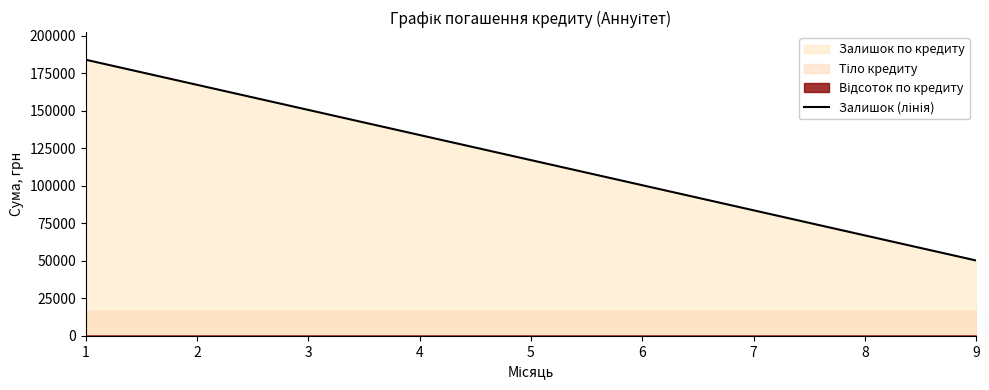

At which category does the chart reach its peak across all series?

1